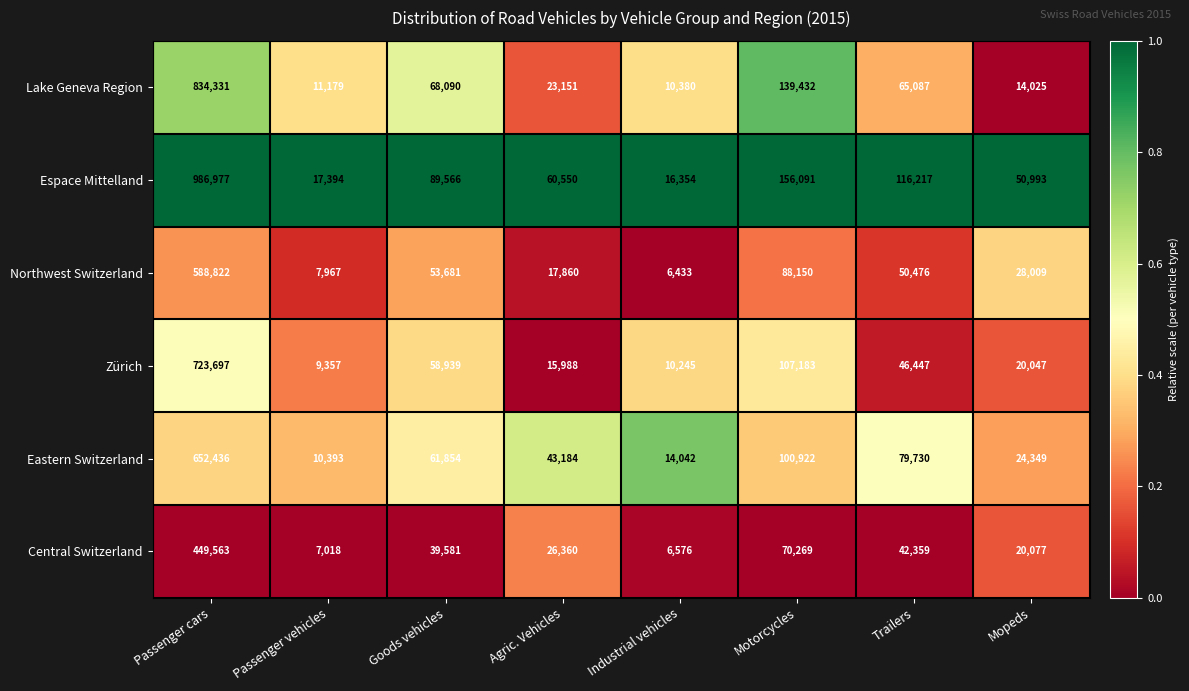

How many distinct data groups are displayed?

6